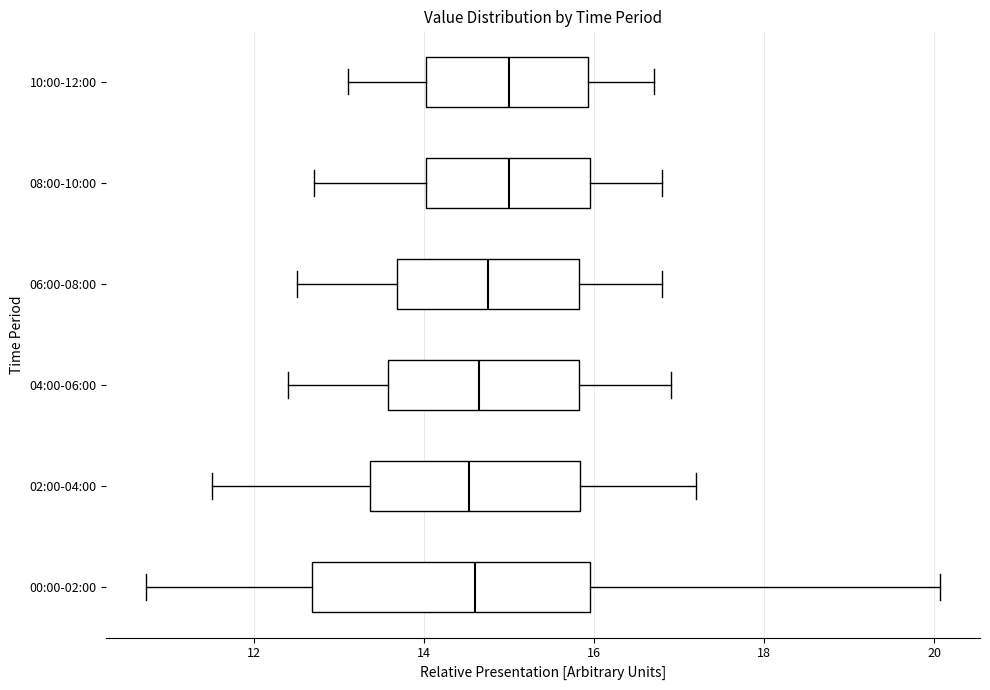

Reading bottom to top, transcribe this box plot: for each box, give where its median line is, the range the box spans, and where its two whiskers end, as read against the x-axis. The values are not printed on the chart, so give them approximately, as read against the axis.

00:00-02:00: median 14.6, box 12.6 to 16.0, whiskers 10.8 to 20.0
02:00-04:00: median 14.6, box 13.4 to 15.8, whiskers 11.6 to 17.2
04:00-06:00: median 14.6, box 13.6 to 15.8, whiskers 12.4 to 17.0
06:00-08:00: median 14.8, box 13.6 to 15.8, whiskers 12.6 to 16.8
08:00-10:00: median 15.0, box 14.0 to 16.0, whiskers 12.8 to 16.8
10:00-12:00: median 15.0, box 14.0 to 16.0, whiskers 13.2 to 16.8